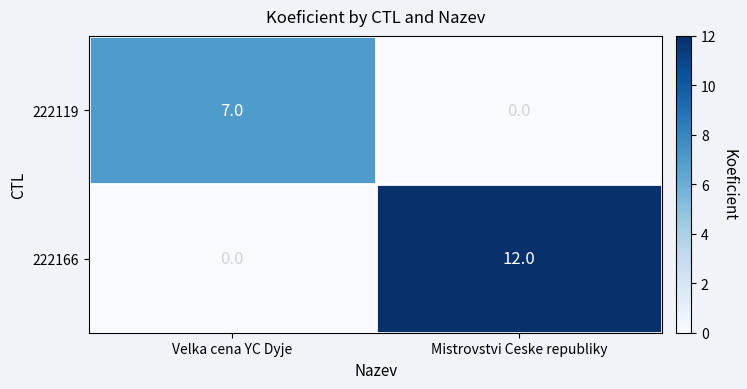

The value of 222119 at Mistrovstvi Ceske republiky is 0. True or false?

True